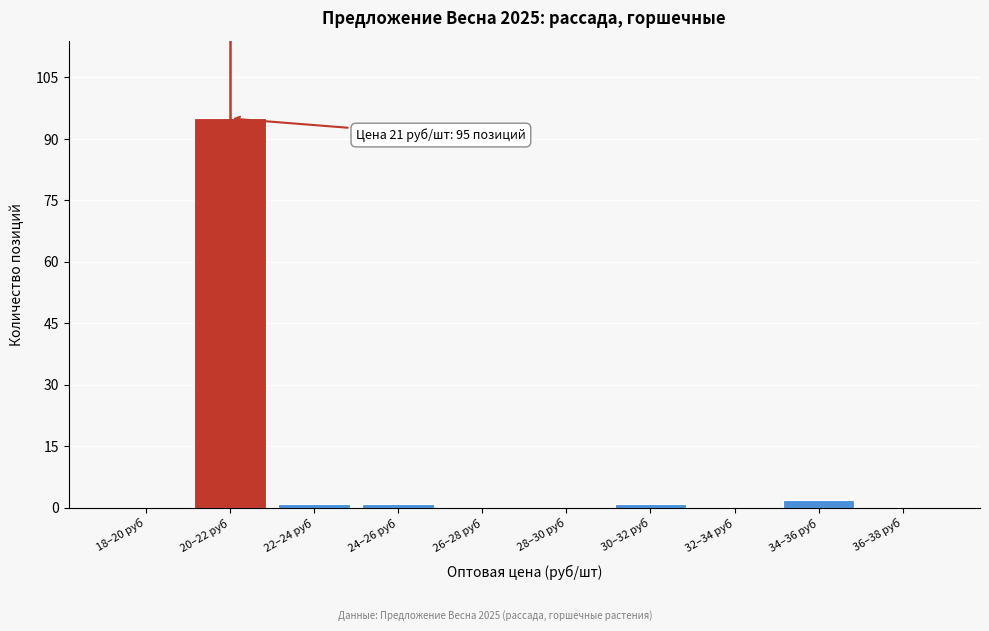

Reading left to right, what are all the values shown in this chart?

18–20 руб=0	20–22 руб=95	22–24 руб=1	24–26 руб=1	26–28 руб=0	28–30 руб=0	30–32 руб=1	32–34 руб=0	34–36 руб=2	36–38 руб=0